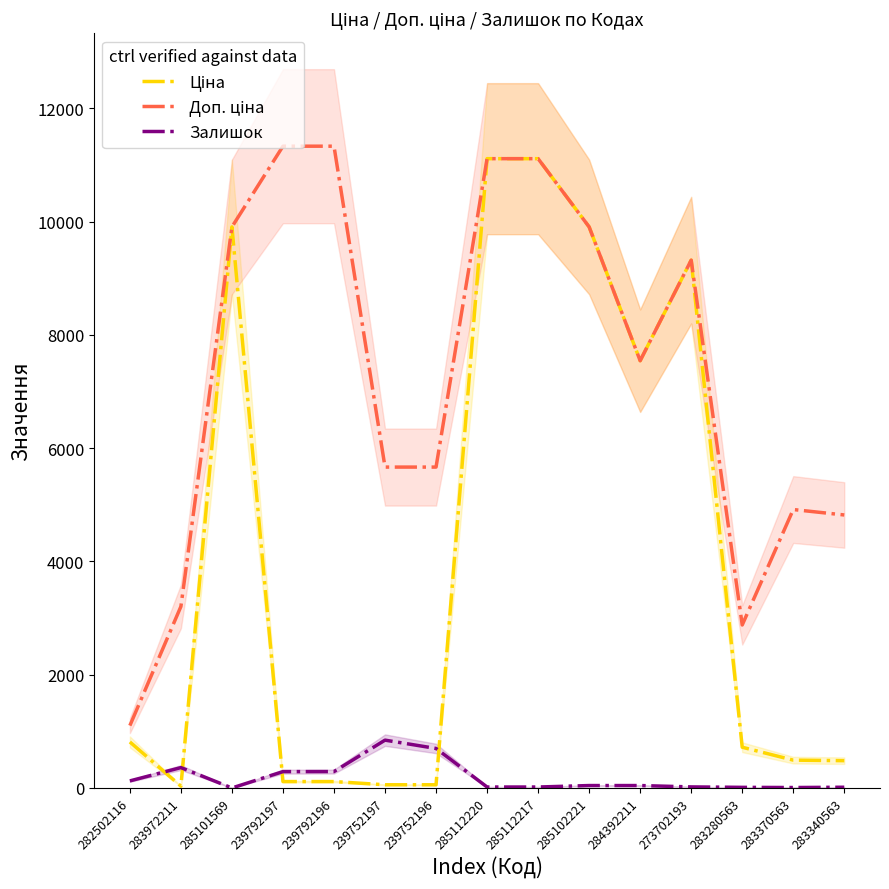

Rank the series at 283340563 from lowest to highest value.

Залишок, Ціна, Доп. ціна